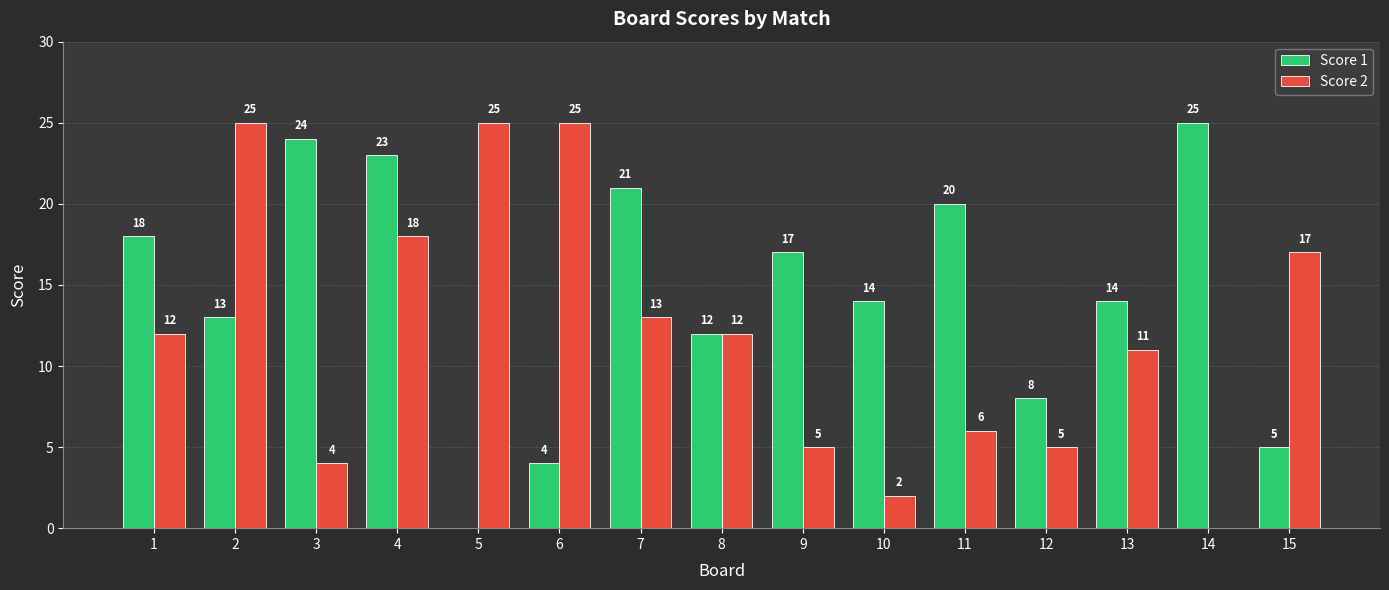

Reading right to left, what are all the values shown in this chart?

Score 1: 15=5	14=25	13=14	12=8	11=20	10=14	9=17	8=12	7=21	6=4	5=0	4=23	3=24	2=13	1=18
Score 2: 15=17	14=0	13=11	12=5	11=6	10=2	9=5	8=12	7=13	6=25	5=25	4=18	3=4	2=25	1=12